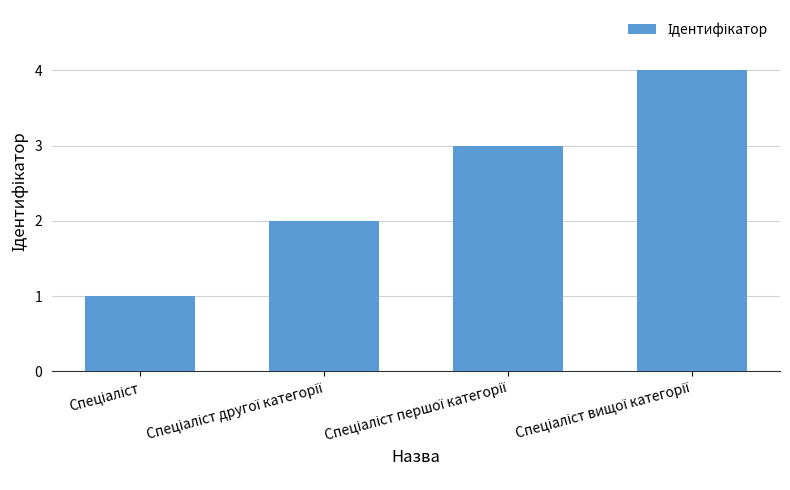

What is the sum of all values?

10